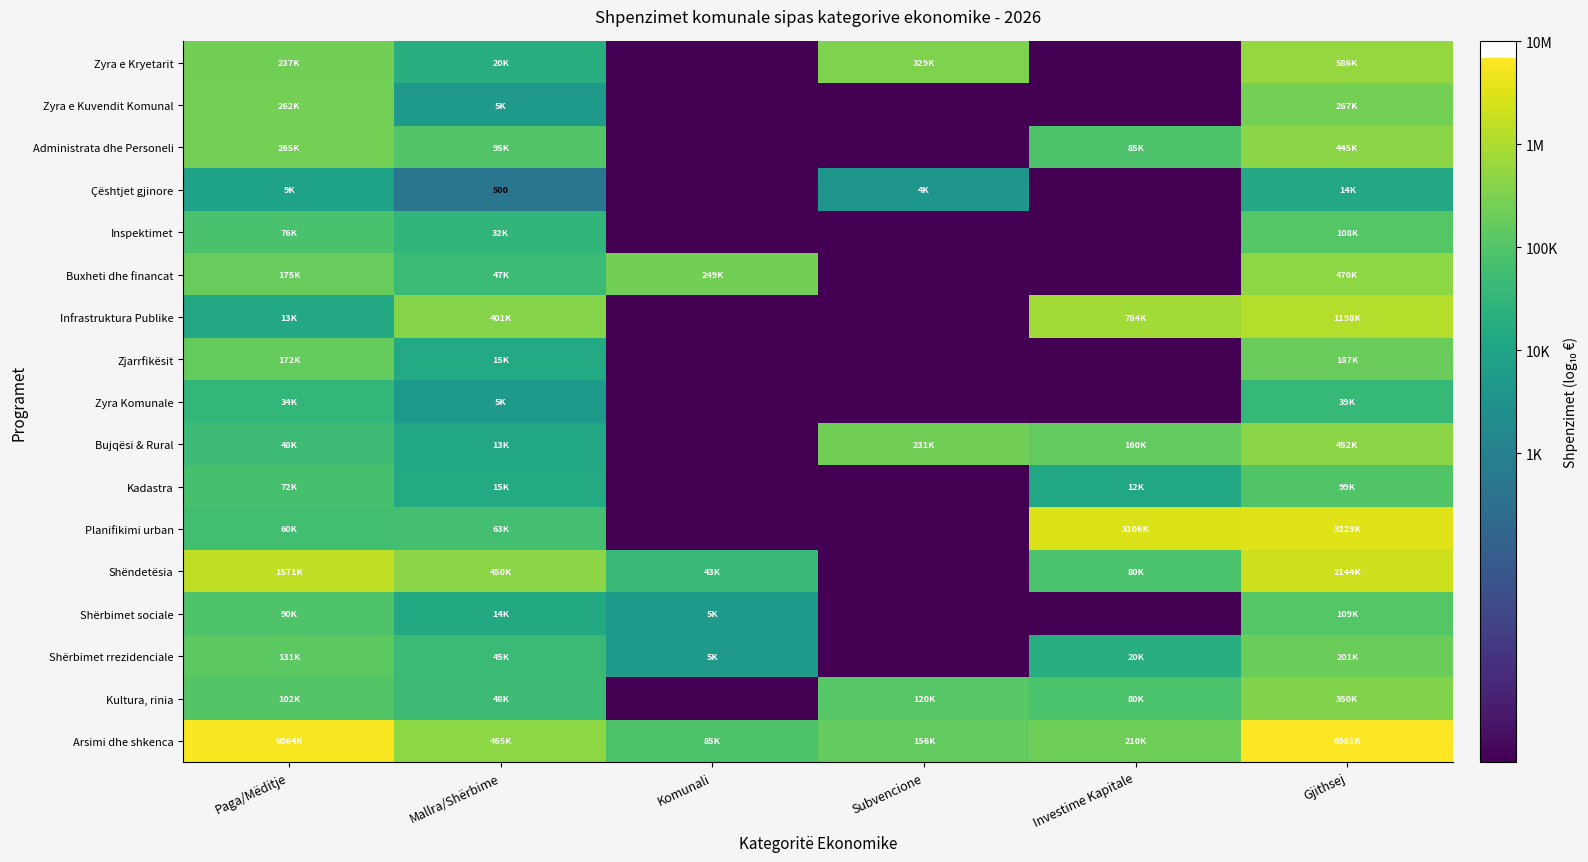

The Administrata dhe Personeli series shows 4.9 at Investime Kapitale. True or false?

True